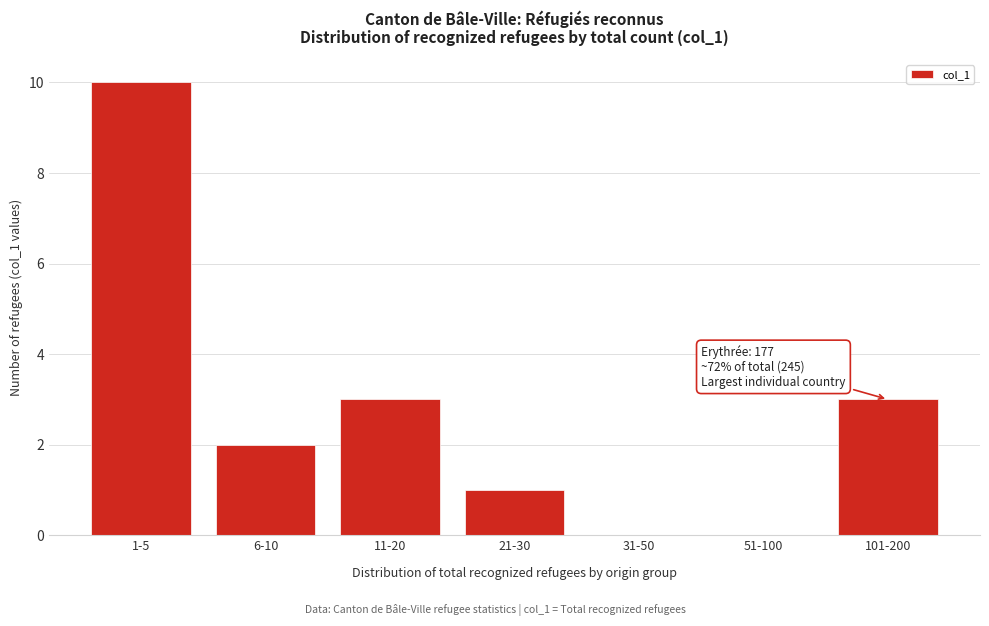

Reading left to right, extract all data points from this chart.

1-5=10	6-10=2	11-20=3	21-30=1	31-50=0	51-100=0	101-200=3